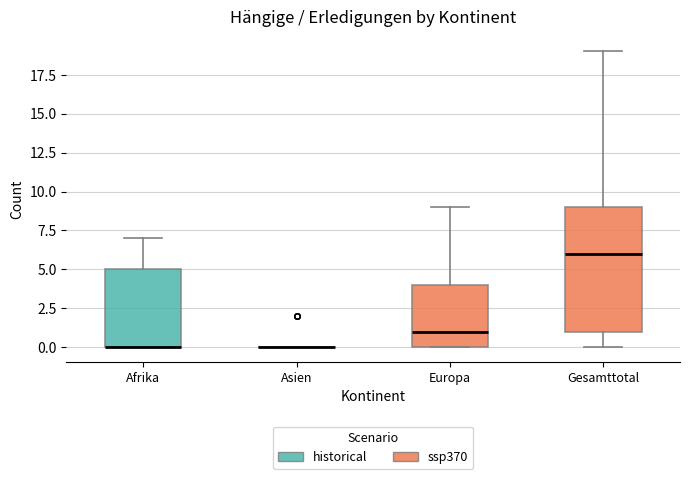

Where is the lower edge of the box for Afrika on the y-axis? The values are not printed on the chart, so give them approximately, as read against the axis.

0